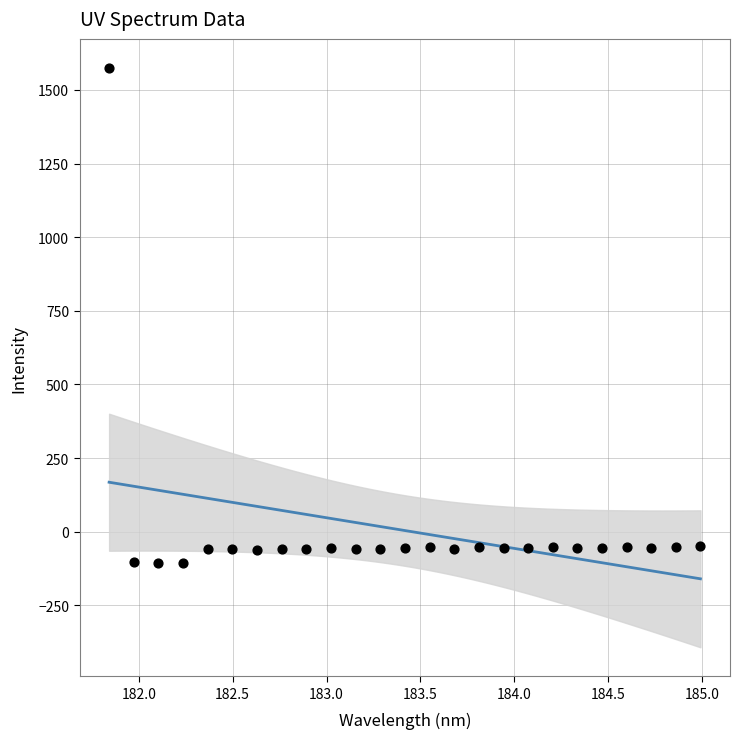

What is the range of Y values (max minus min)?

1681.5